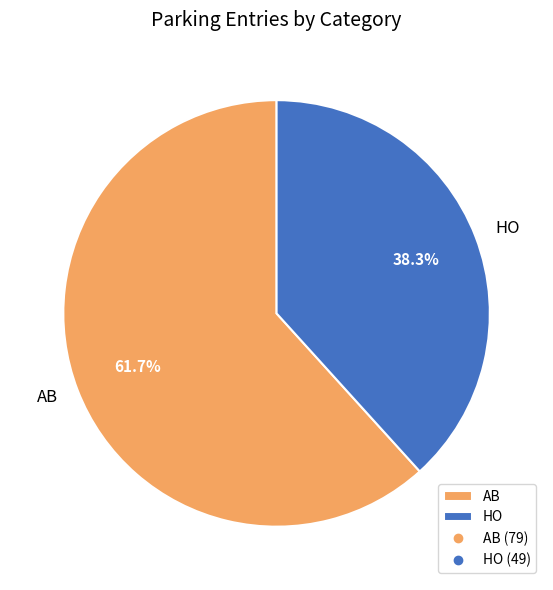

To the nearest percent, what is the difference between the largest and smallest slice percentages?

23%